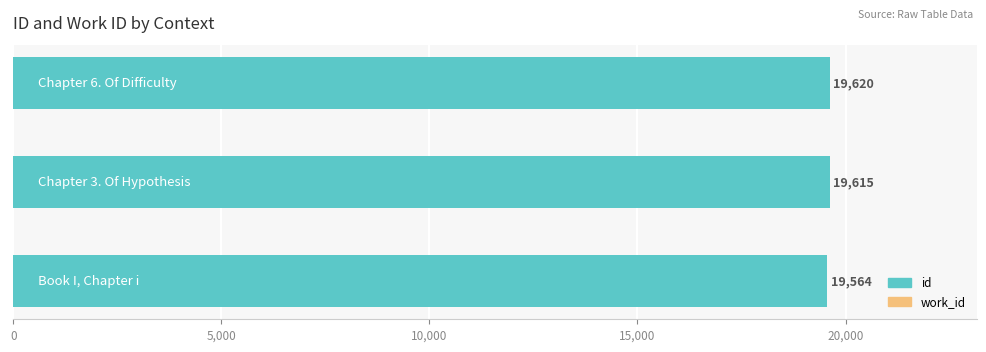

What are all the series names shown in the legend?

id, work_id